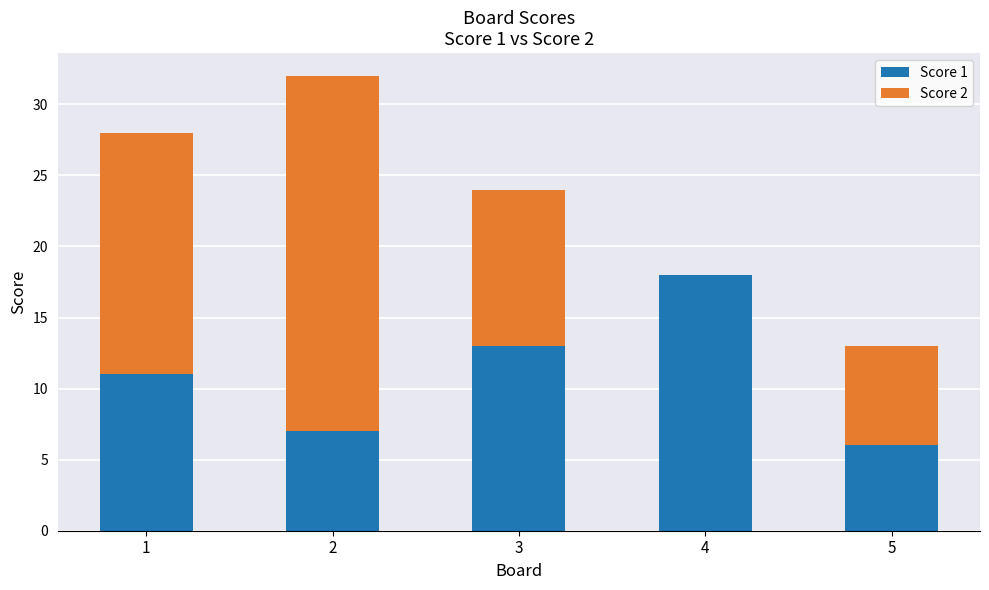

Are the bars horizontal?

No